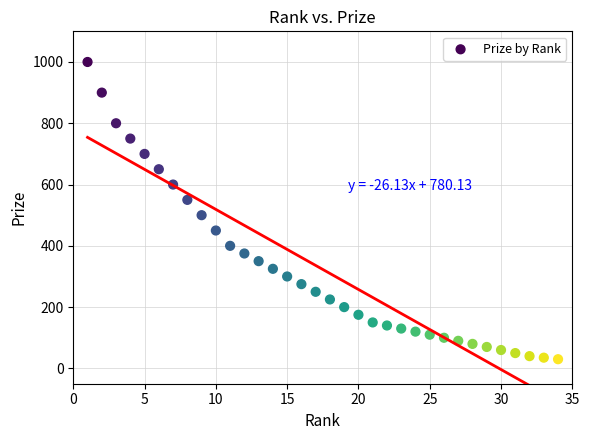

What Y value in the scatter plot is closest to 515?

500